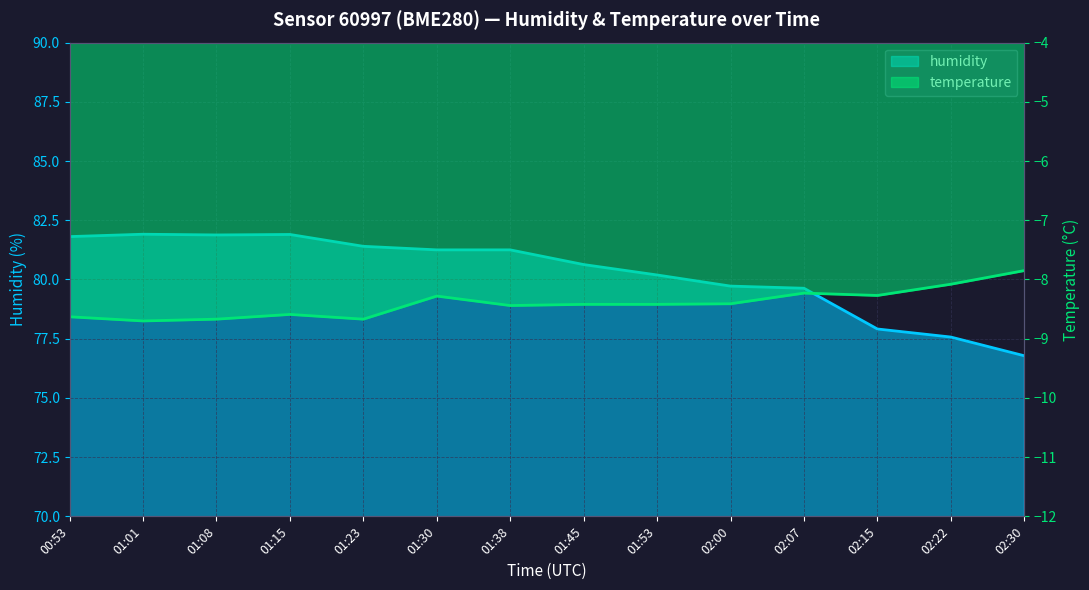

At which category does the chart reach its peak across all series?

01:01